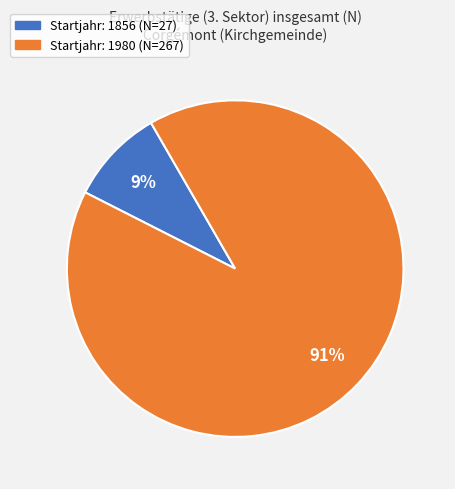

To the nearest percent, what is the difference between the largest and smallest slice percentages?

82%